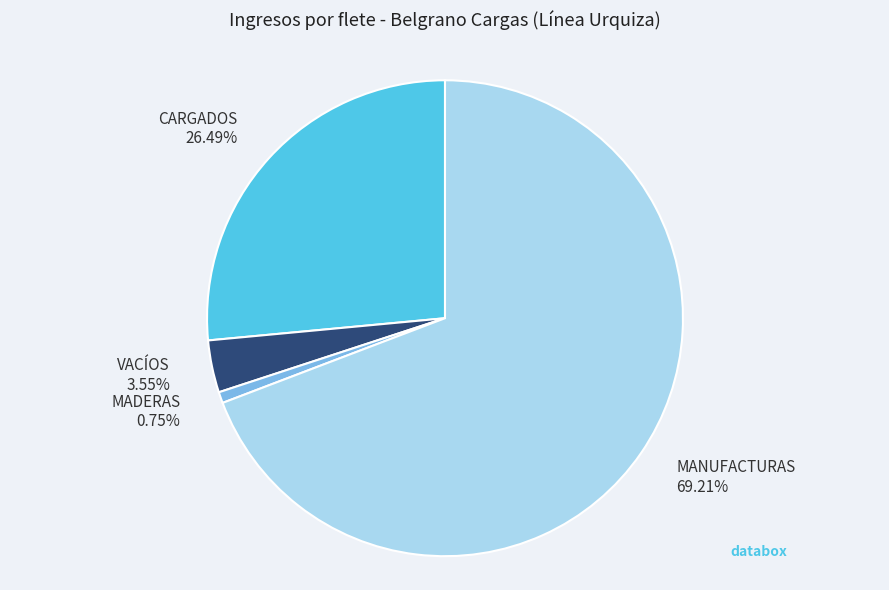

Which has a higher value, MANUFACTURAS or CARGADOS?

MANUFACTURAS